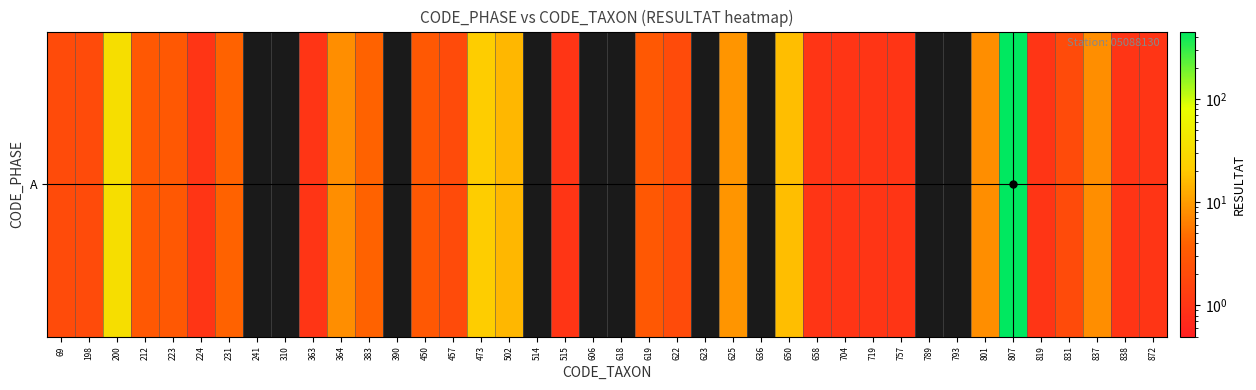

True or false: the data shows 3 at 198.

False